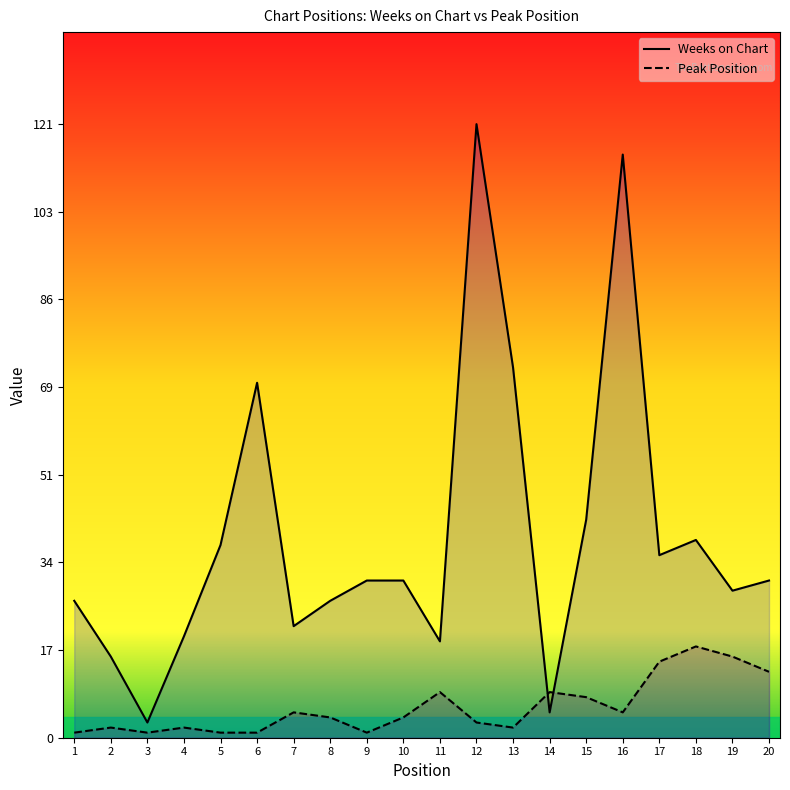

The value of Weeks on Chart at 20 is 16. True or false?

False